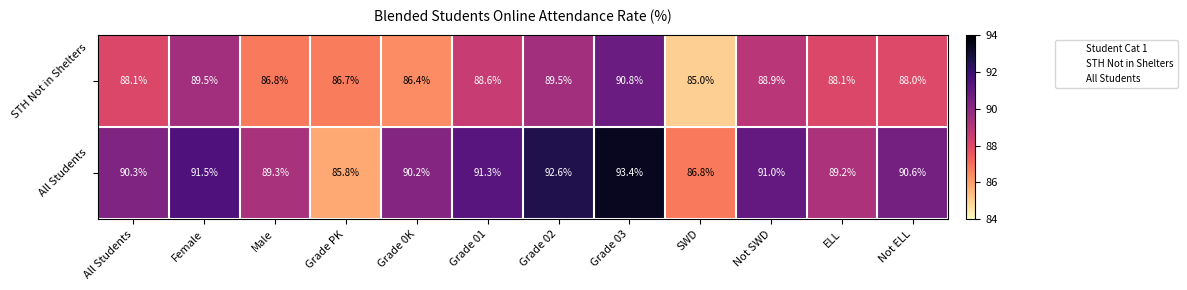

The All Students series shows 32.4 at Grade 0K. True or false?

False